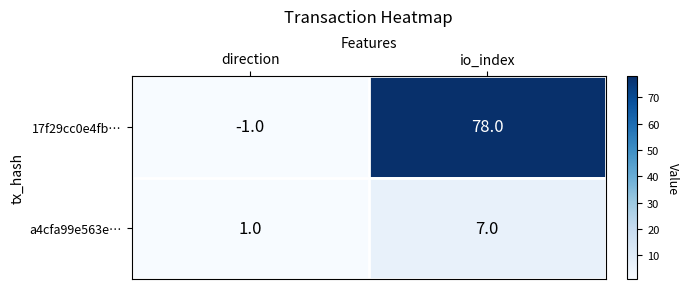

What is the difference between the maximum and minimum values in the a4cfa99e563e… series?

6